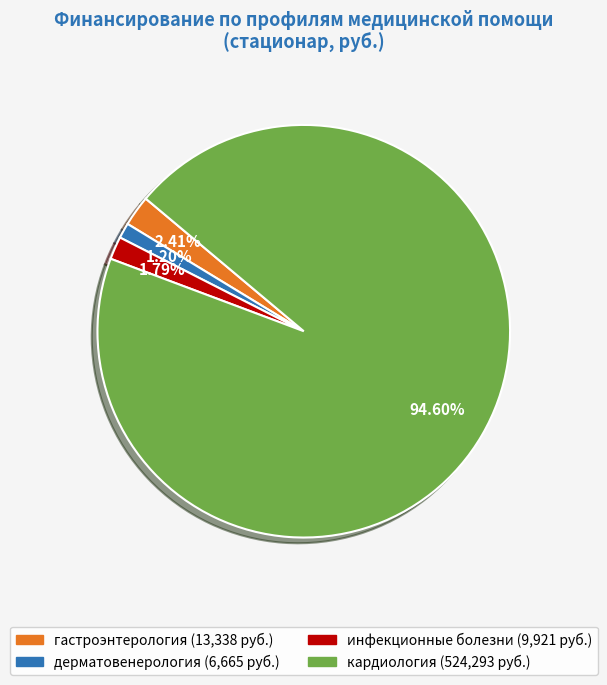

Is there a majority slice in this chart?

Yes